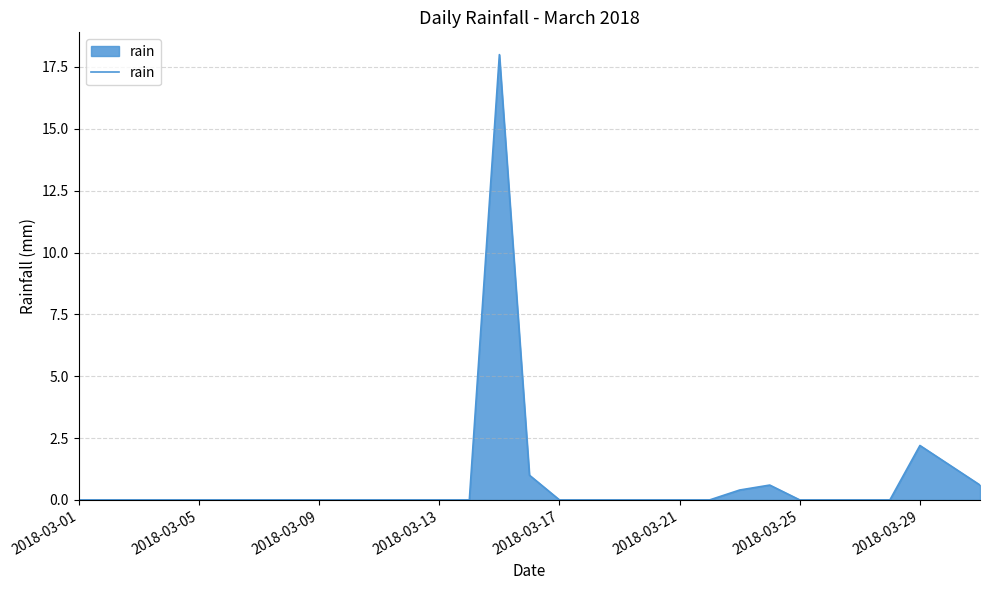

What is the difference between the maximum and minimum values?

18.0